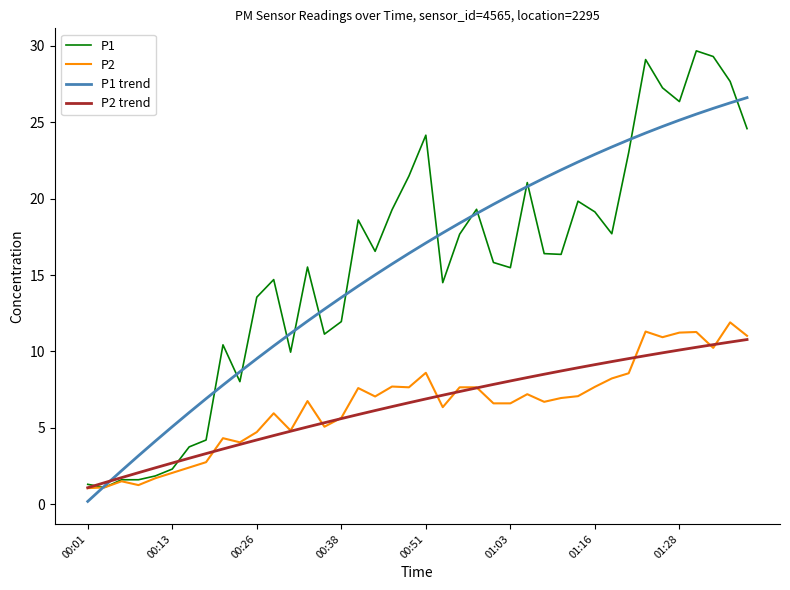

What is the maximum value shown in the chart?

29.7